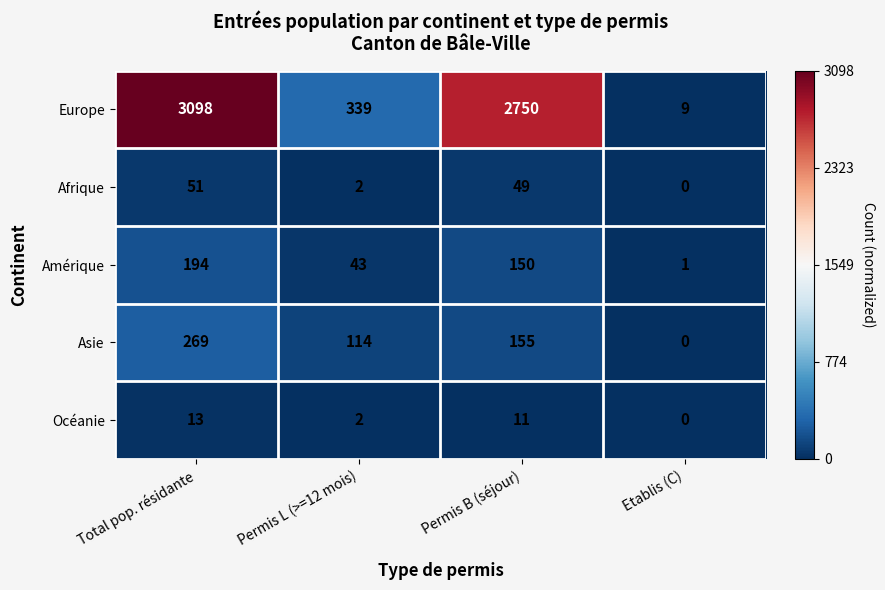

Which category has the highest value across all series?

Total pop. résidante